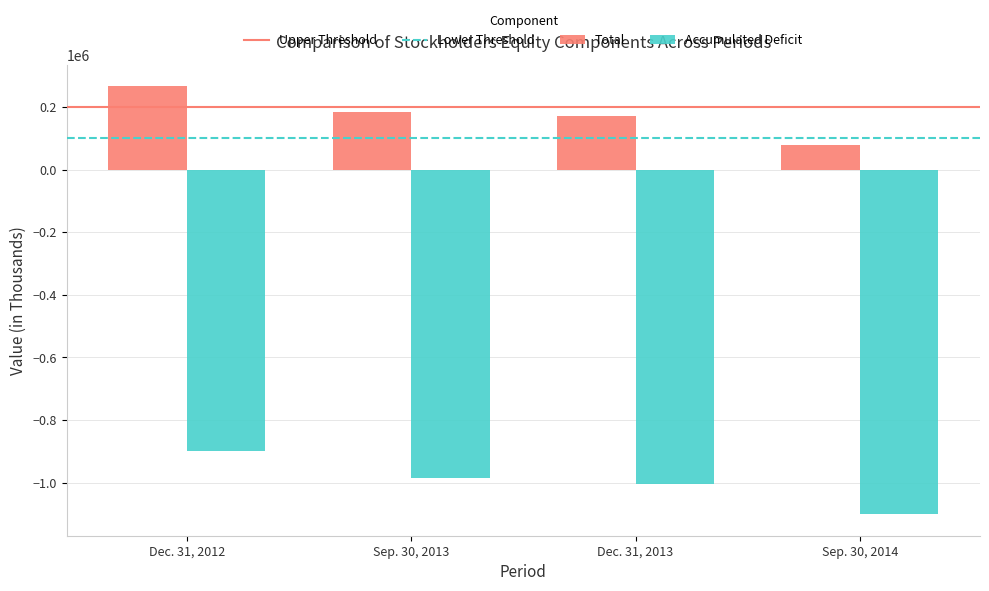

What is the difference between the Total values at Dec. 31, 2012 and Sep. 30, 2013?

80968